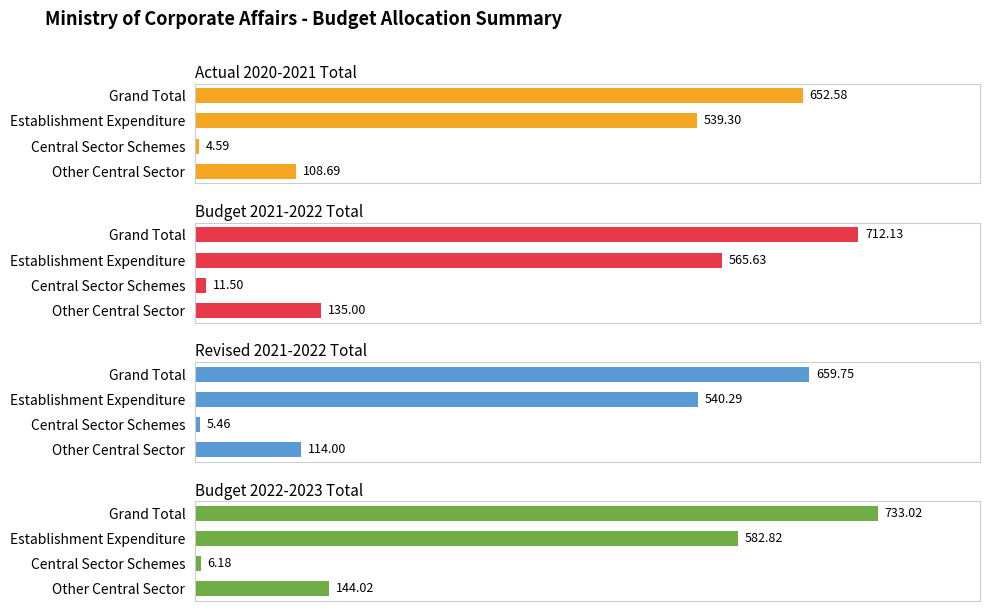

Reading right to left, extract all data points from this chart.

Actual 2020-2021 Total: 108.7	4.6	539.3	652.6
Budget 2021-2022 Total: 135.0	11.5	565.6	712.1
Revised 2021-2022 Total: 114.0	5.5	540.3	659.8
Budget 2022-2023 Total: 144.0	6.2	582.8	733.0